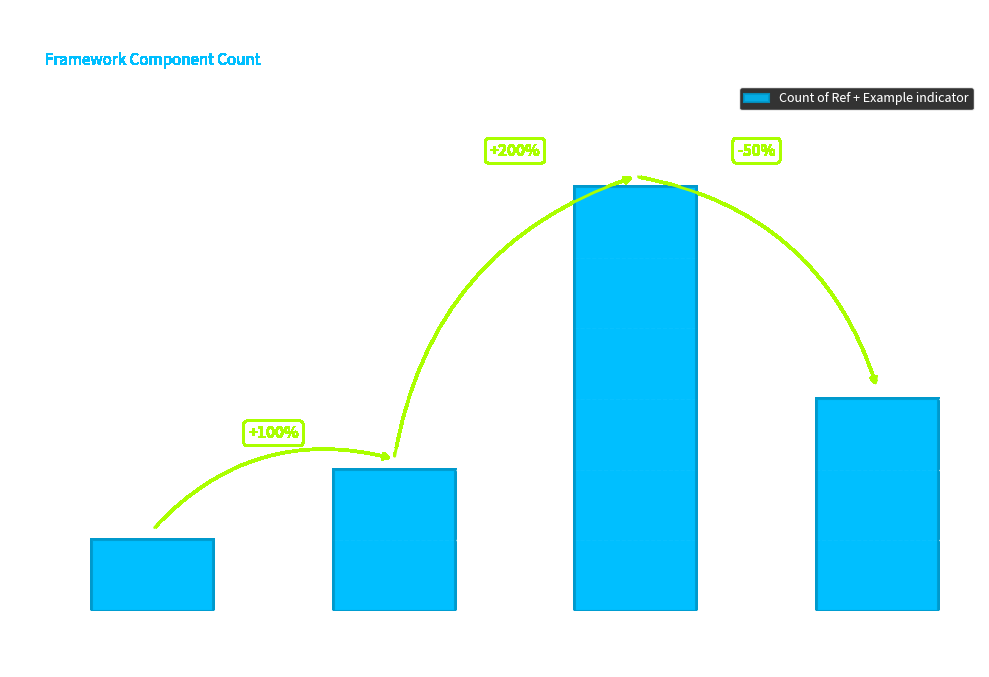

List the labels in order of value, largest first.

Climate related risk
is managed in the
water sector, Adaptive water
resources planning
in place, Water resource
management supports
climate adaptation, Early warning systems
in place